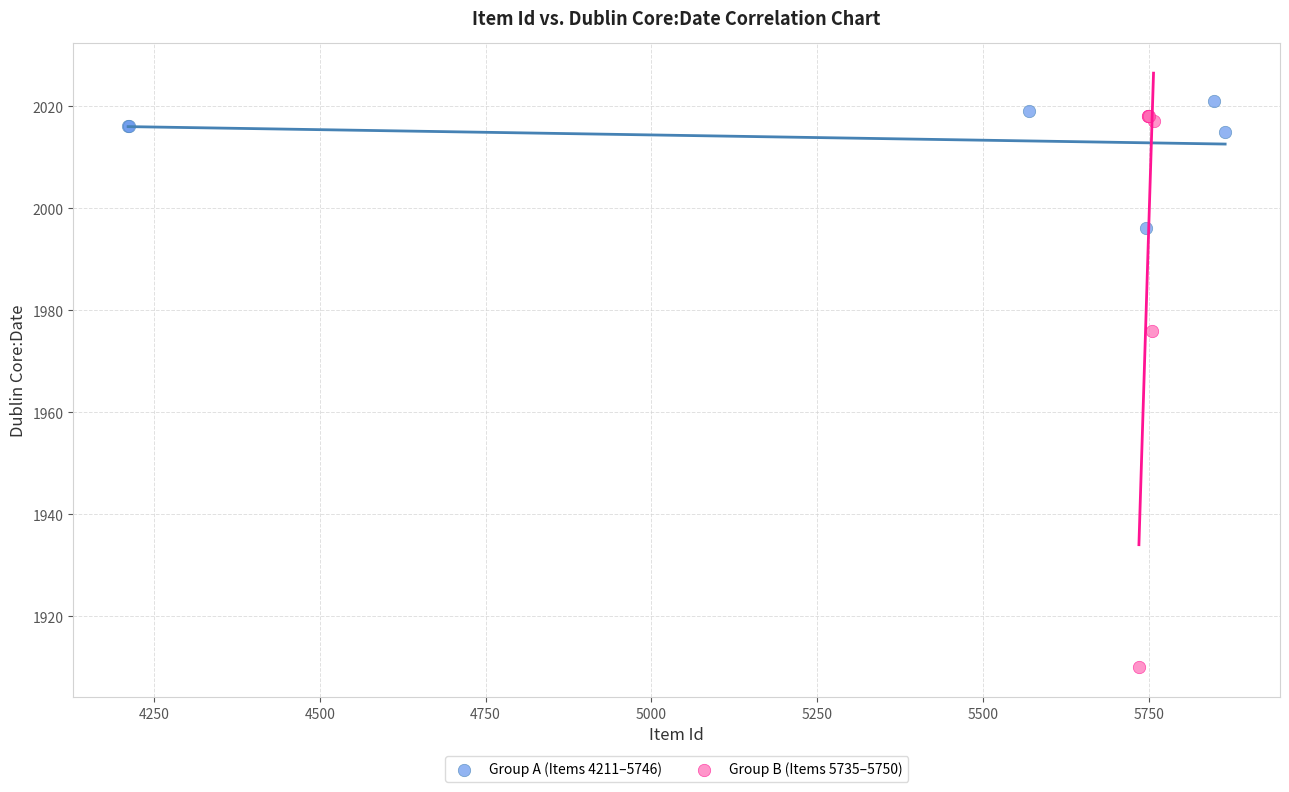

What are all the series names shown in the legend?

Group A (Items 4211–5746), Group B (Items 5735–5750)